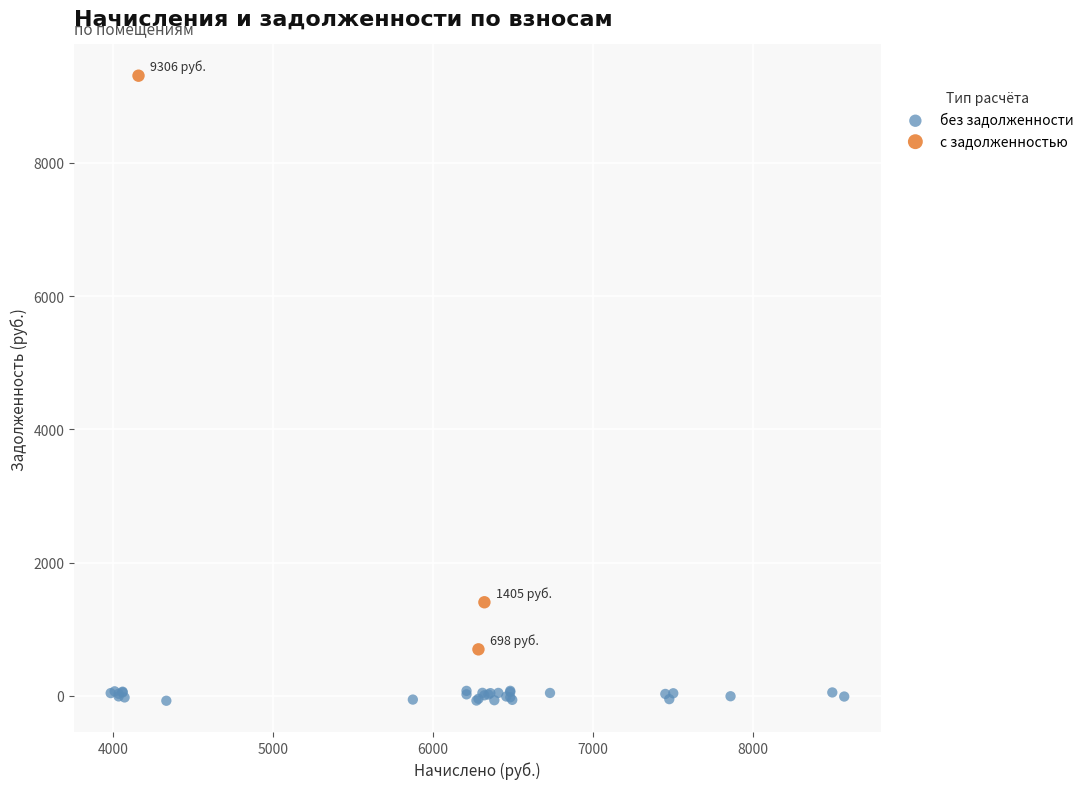

Which series reaches the minimum Y coordinate?

без задолженности